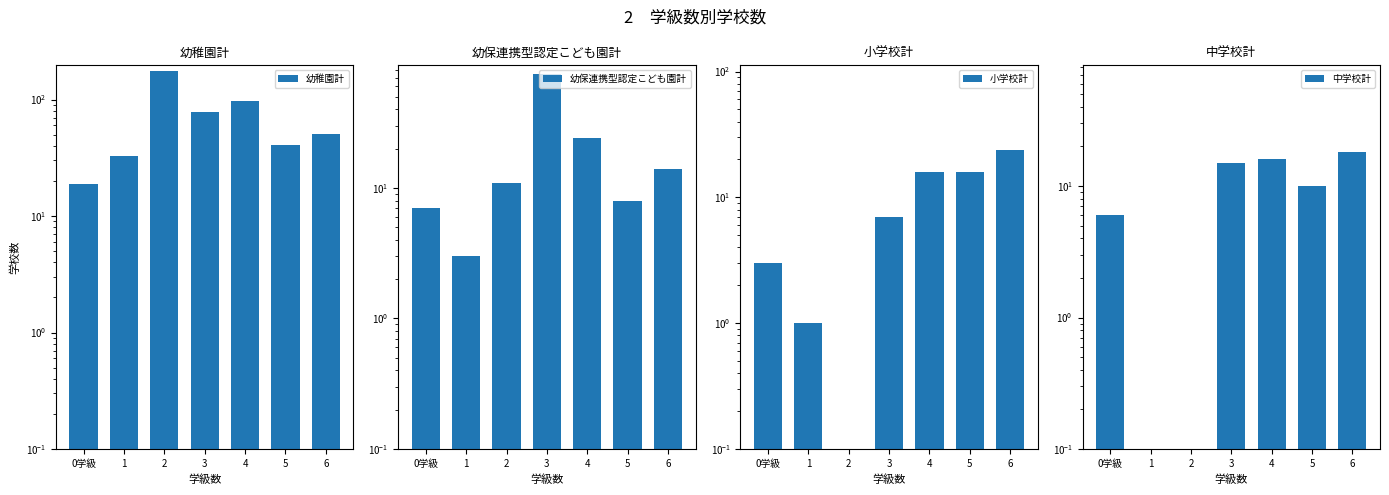

How many categories are shown in the chart?

7